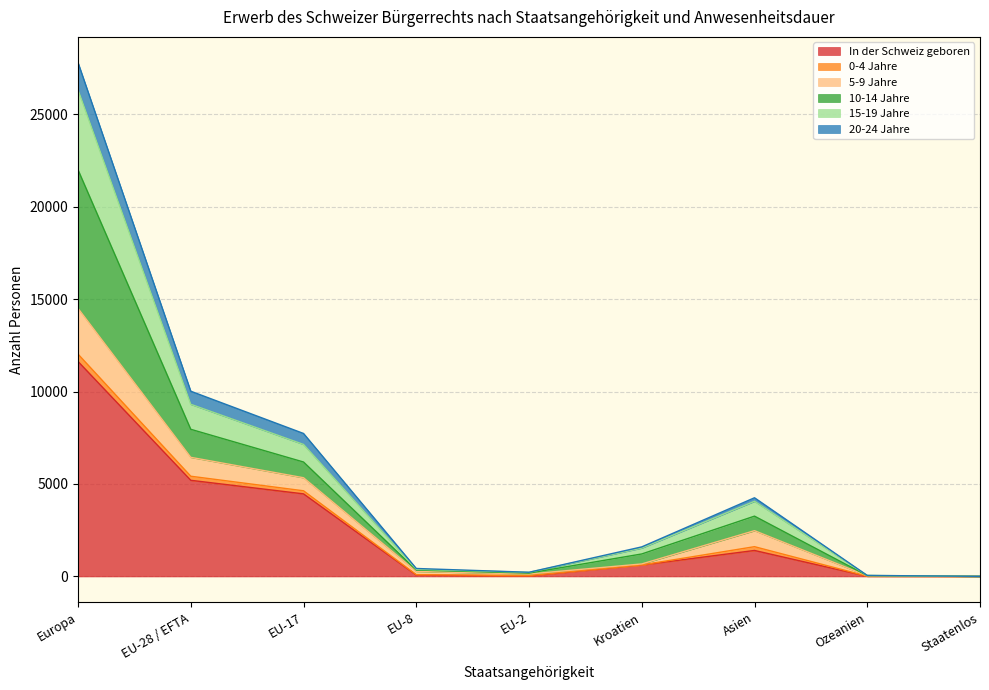

At which category is the sum across all series the highest?

Europa